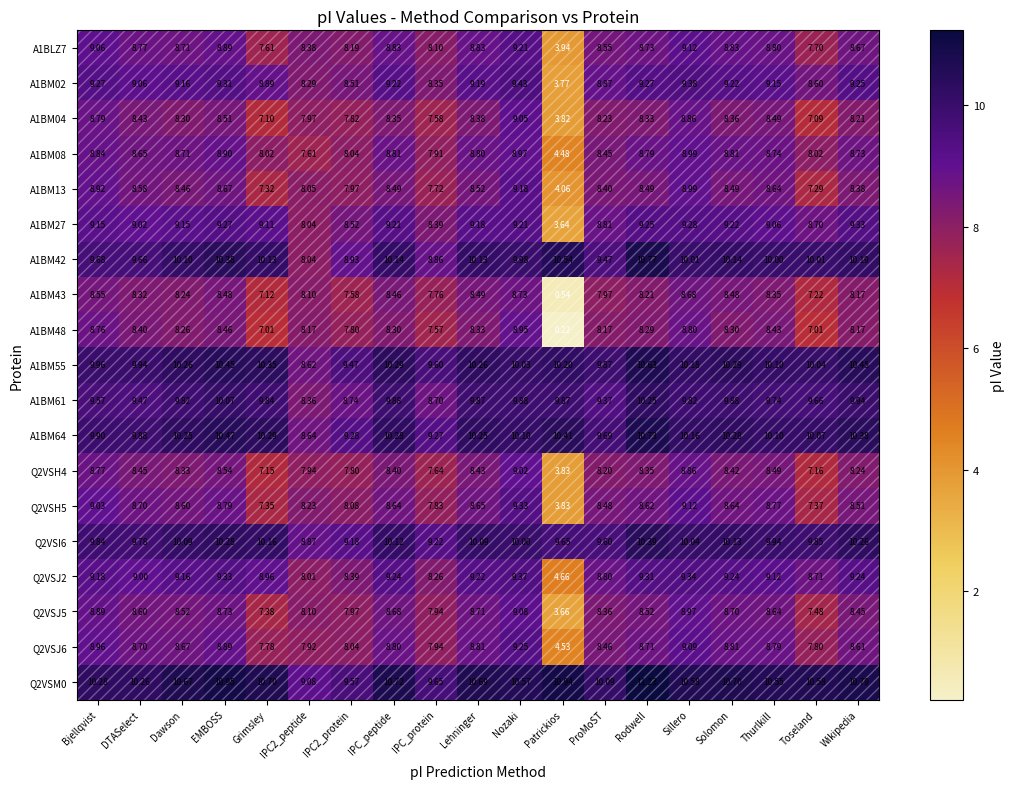

Which label corresponds to the largest value in the chart?

Rodwell